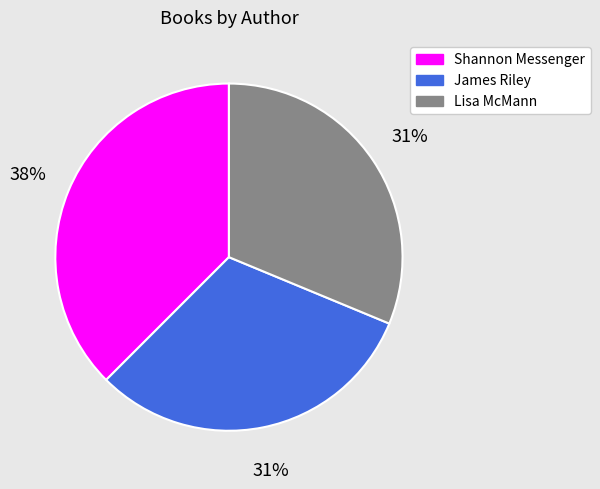

To the nearest percent, what is the average slice percentage?

33%